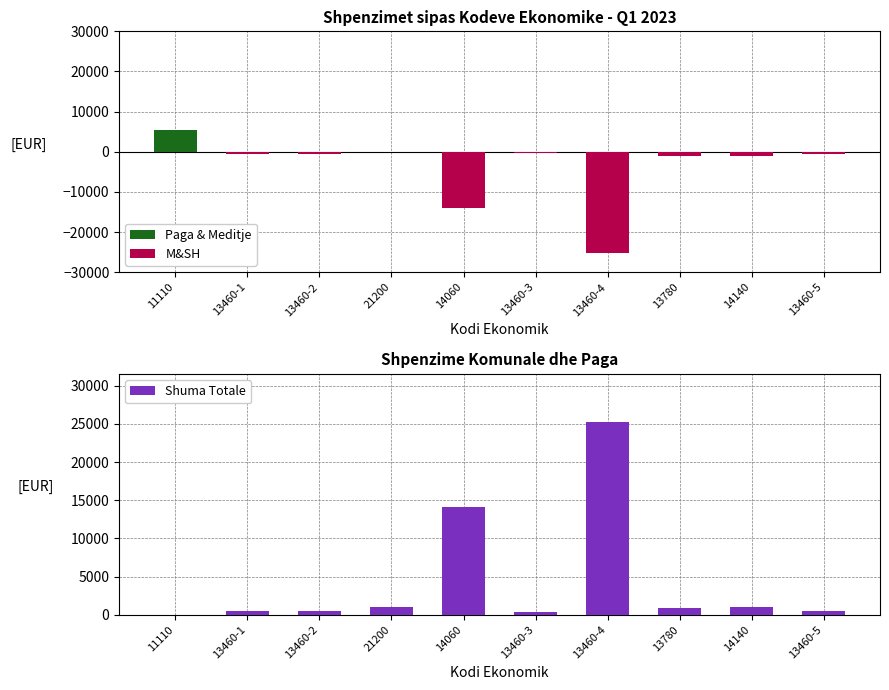

List the labels in order of Paga & Meditje value, smallest first.

13460-1, 13460-2, 21200, 14060, 13460-3, 13460-4, 13780, 14140, 13460-5, 11110